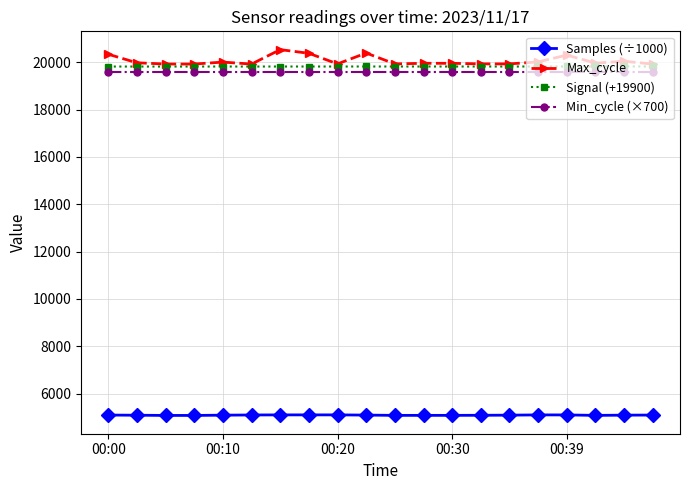

What is the highest value of the Min_cycle (×700) series?

19600.0